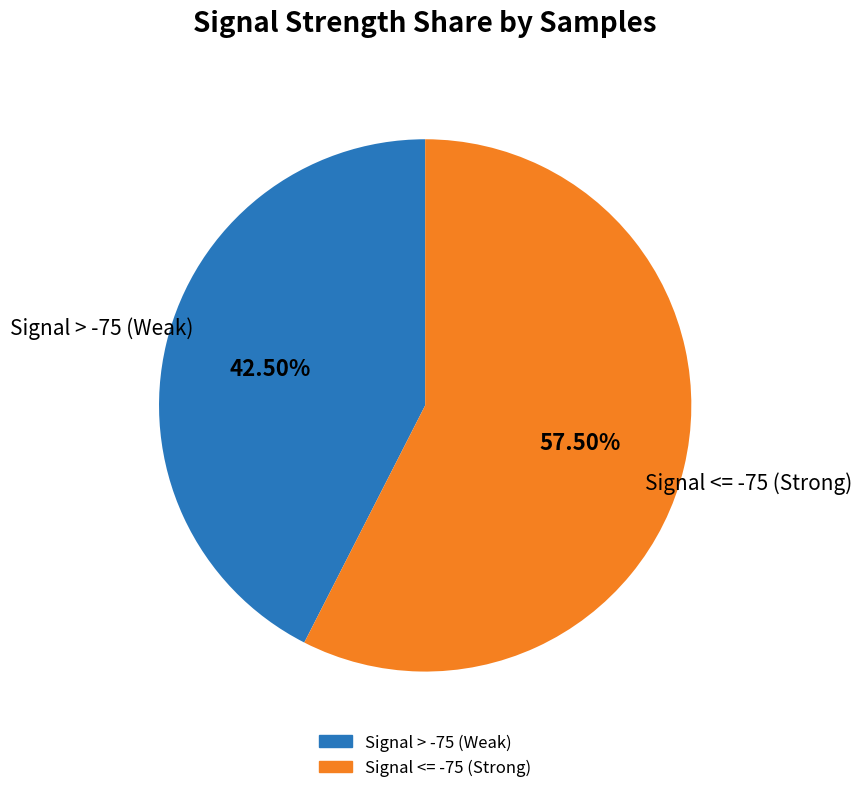

How many segments does this pie chart have?

2